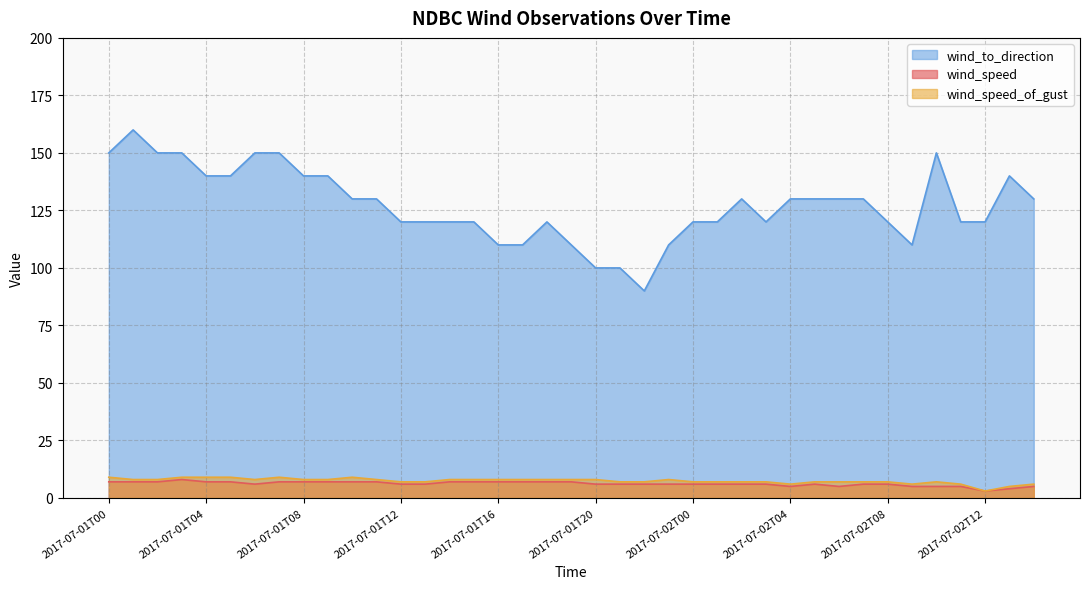

How many lines are shown in the chart?

3